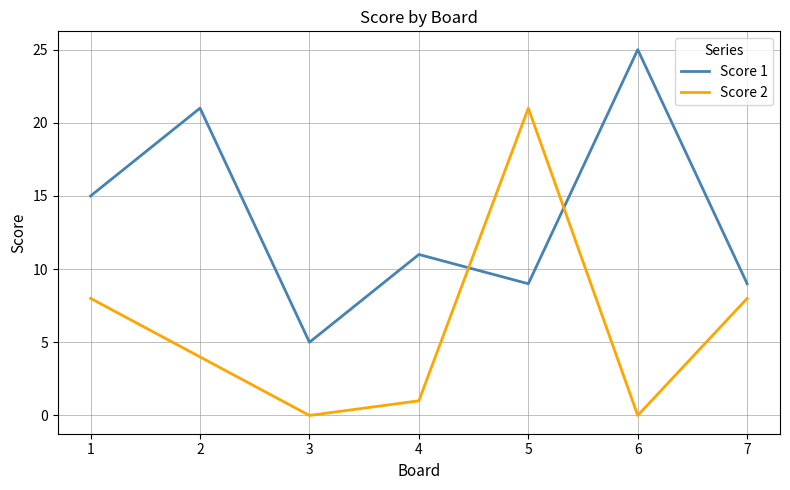

Which series has the largest range (max minus min)?

Score 2